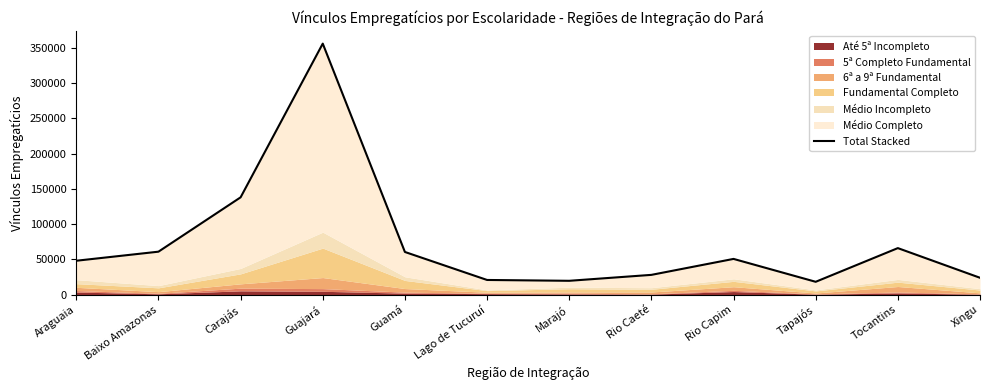

List the labels in order of value, smallest first.

Tapajós, Marajó, Lago de Tucuruí, Xingu, Rio Caeté, Araguaia, Rio Capim, Guamá, Baixo Amazonas, Tocantins, Carajás, Guajará